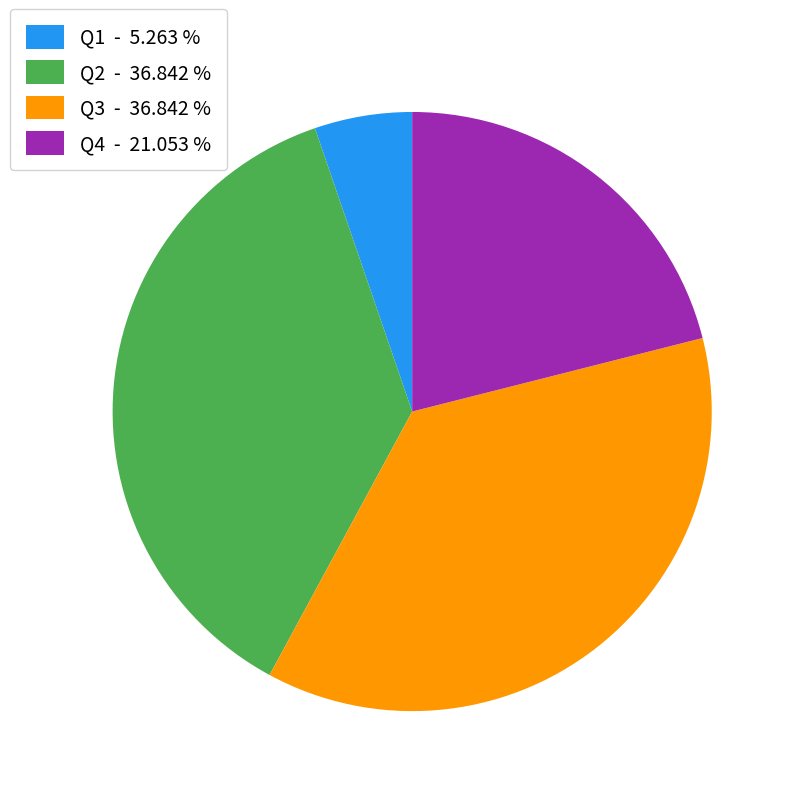

Is it true that Q3 is 51% of the pie?

False